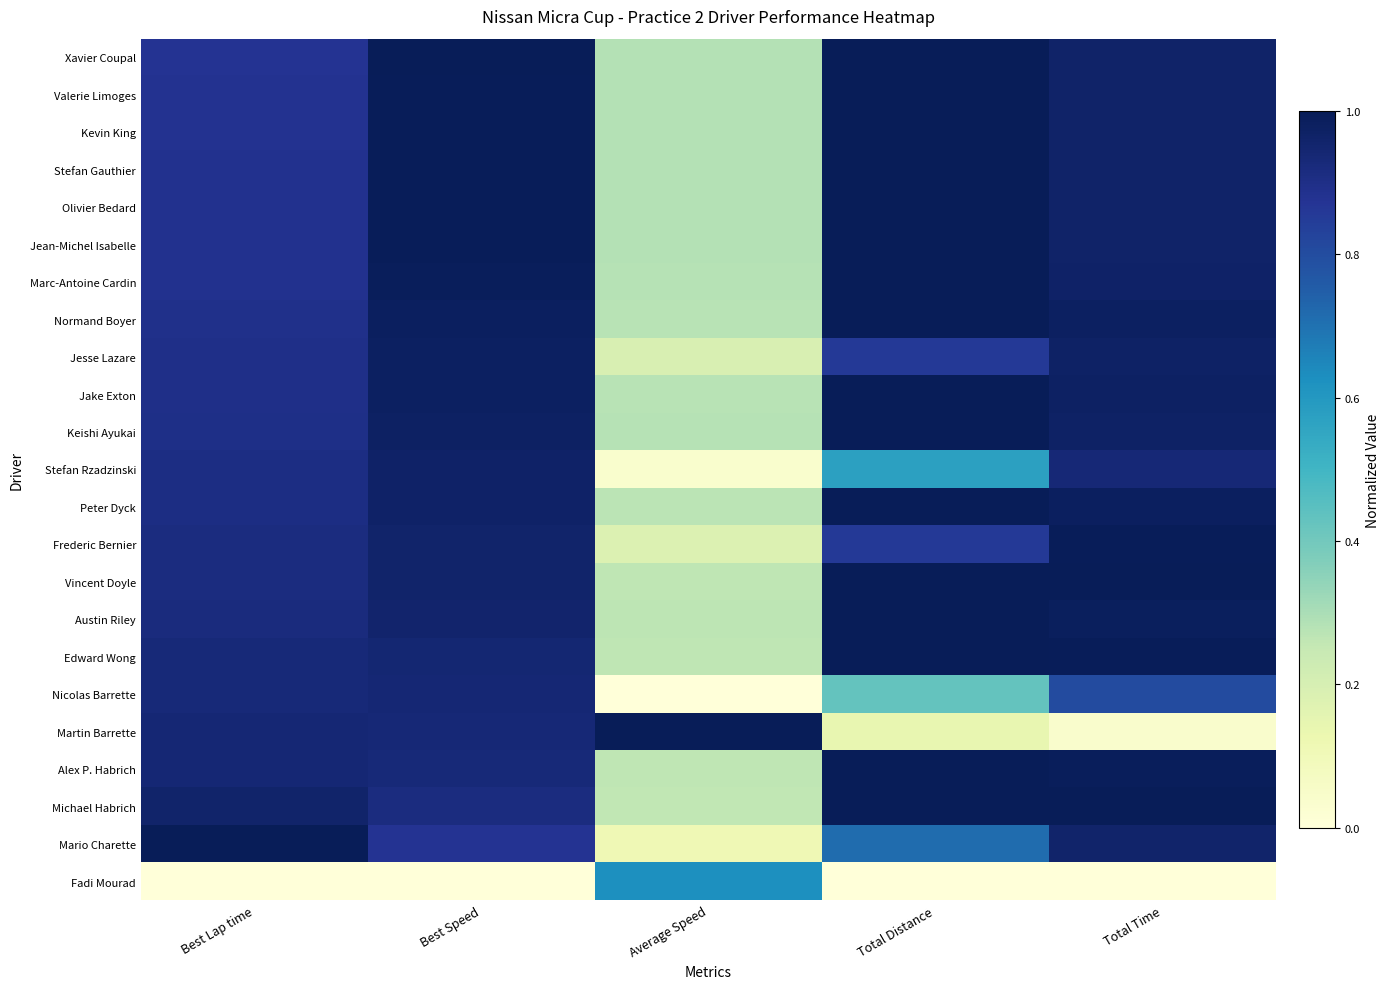

At which category does the chart reach its peak across all series?

Best Speed